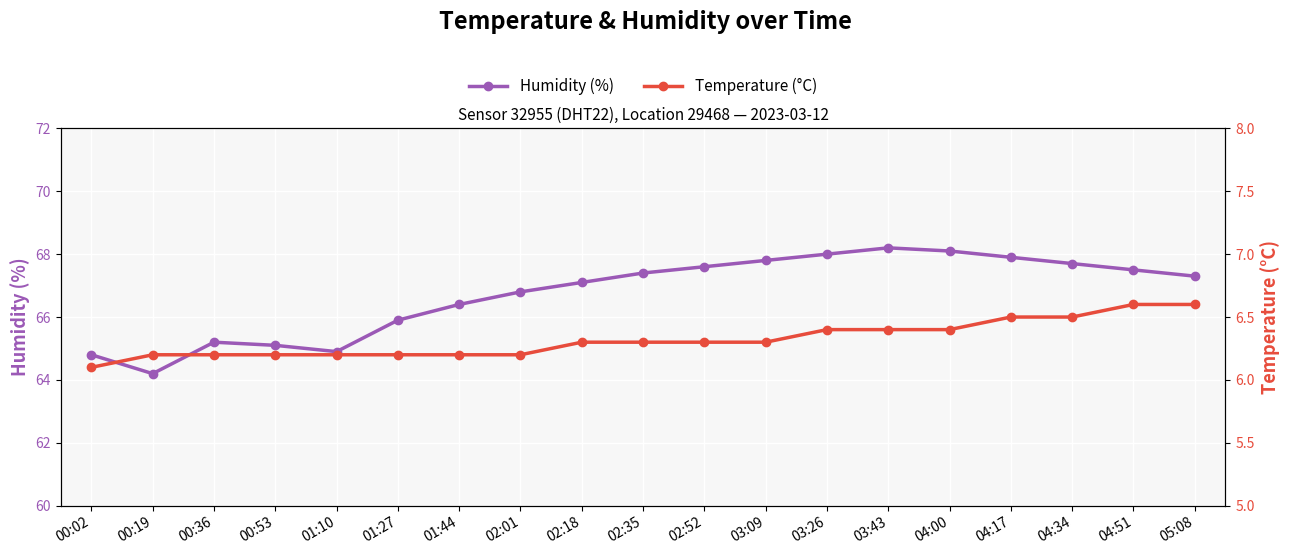

Where is Temperature (°C) nearest to the value 6?

00:02